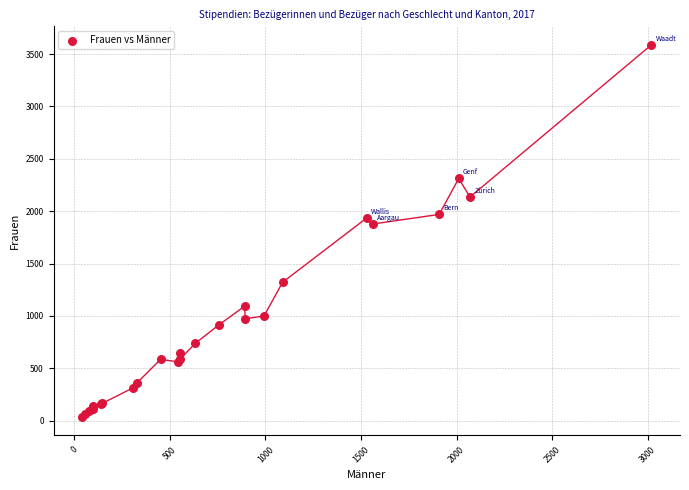

What Y value in the scatter plot is closest to 1811?

1877